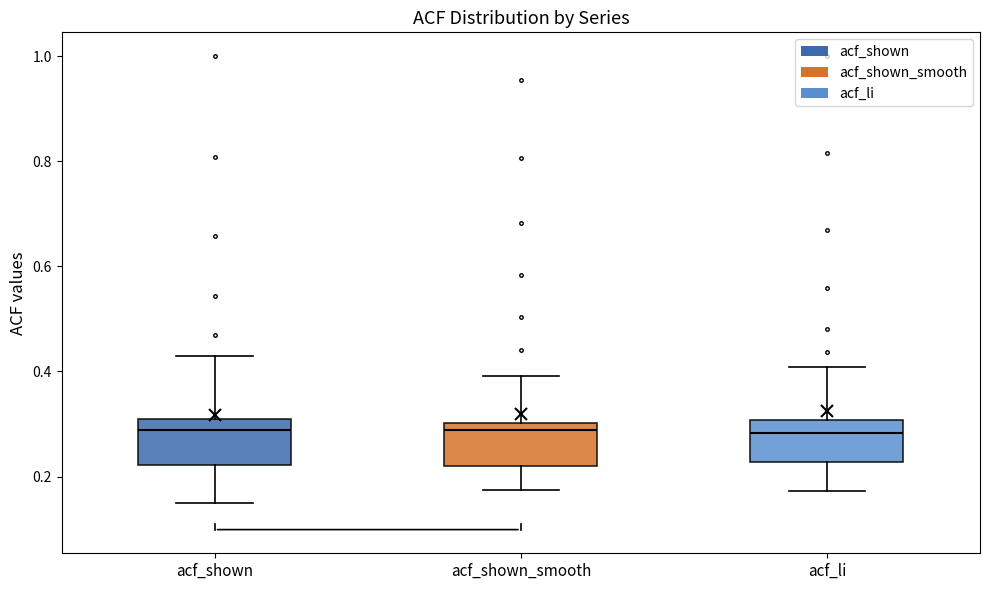

Where is the upper edge of the box for acf_shown_smooth on the y-axis? The values are not printed on the chart, so give them approximately, as read against the axis.

0.30